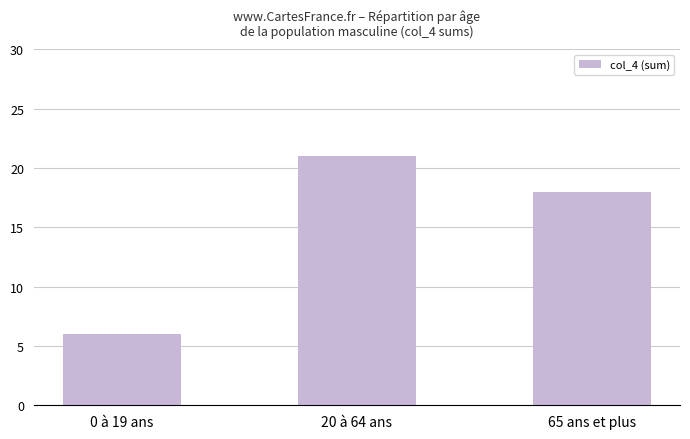

List the labels in order of value, largest first.

20 à 64 ans, 65 ans et plus, 0 à 19 ans